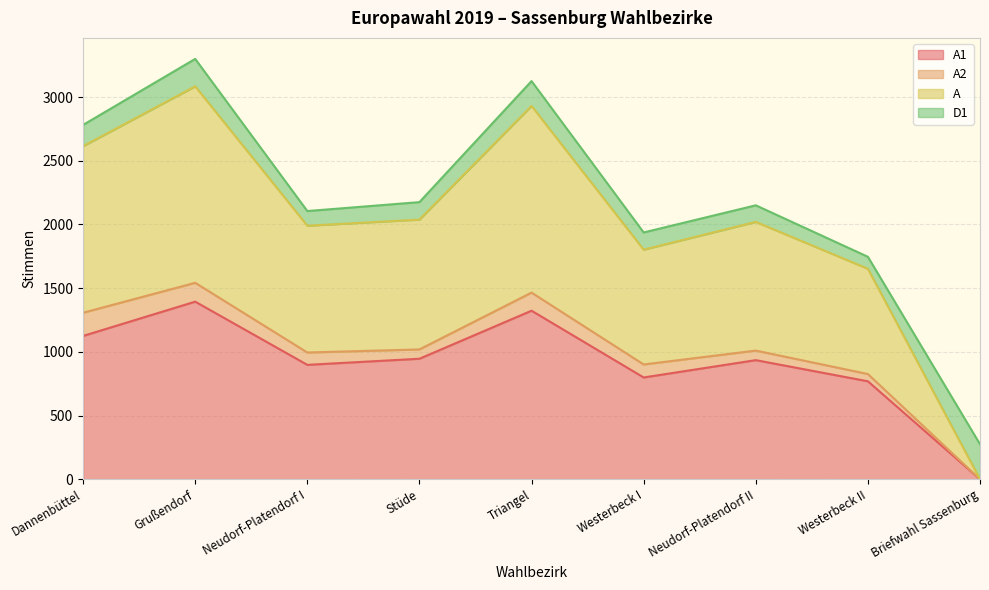

At which label is A1 closest to 697?

Westerbeck II